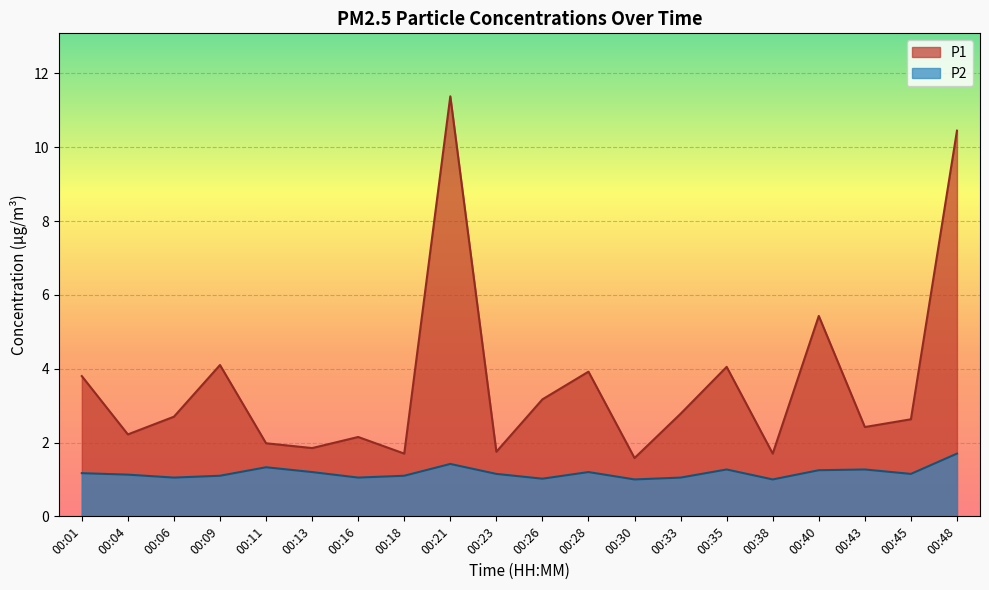

The P1 series shows 1.7 at 00:18. True or false?

True